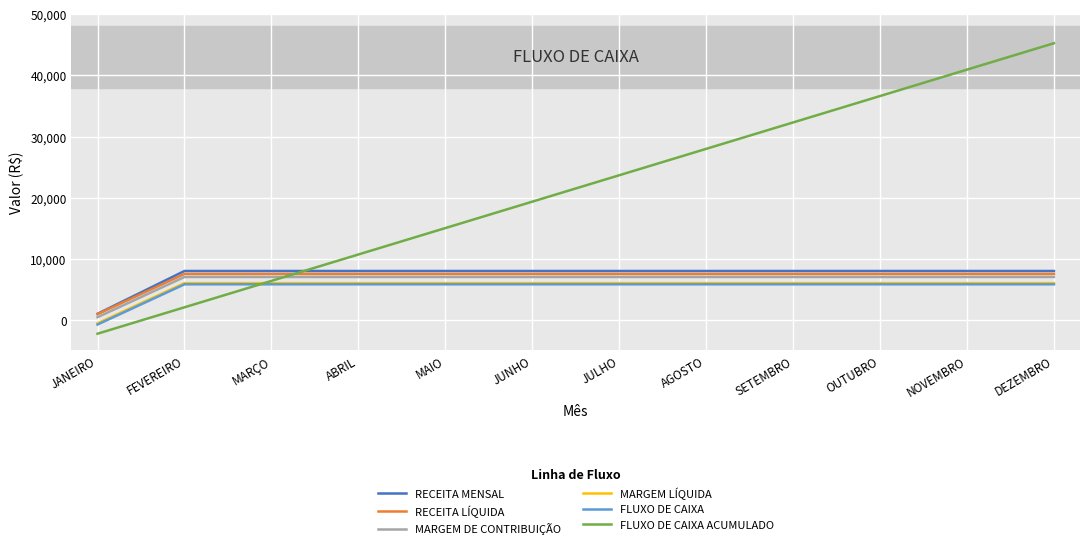

Which category has the highest value across all series?

DEZEMBRO